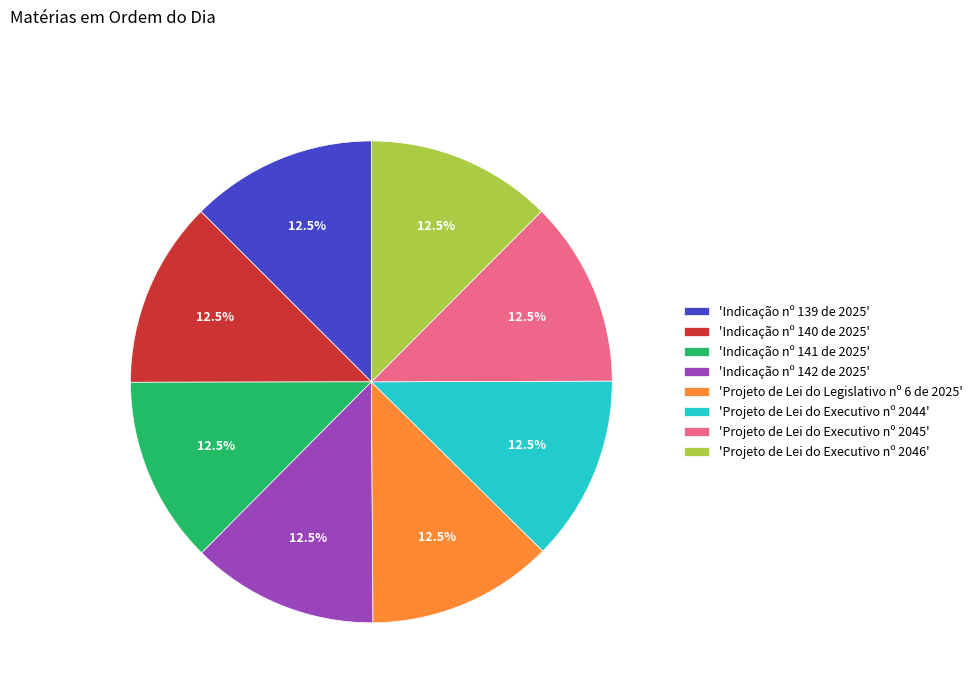

What is the ratio of the value at 'Projeto de Lei do Executivo nº 2045' to the value at 'Projeto de Lei do Legislativo nº 6 de 2025'?

1.0